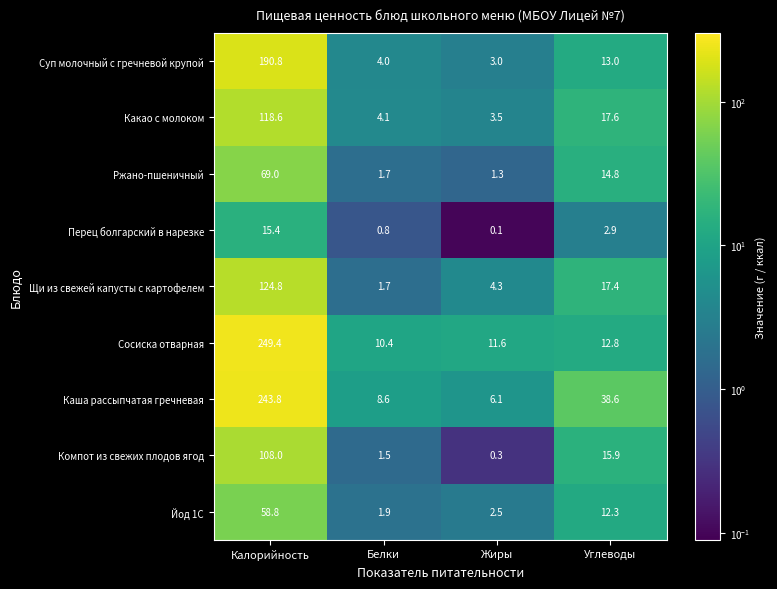

List the series in order of their peak value, highest first.

Сосиска отварная, Каша рассыпчатая гречневая, Суп молочный с гречневой крупой, Щи из свежей капусты с картофелем, Какао с молоком, Компот из свежих плодов ягод, Ржано-пшеничный, Йод 1С, Перец болгарский в нарезке